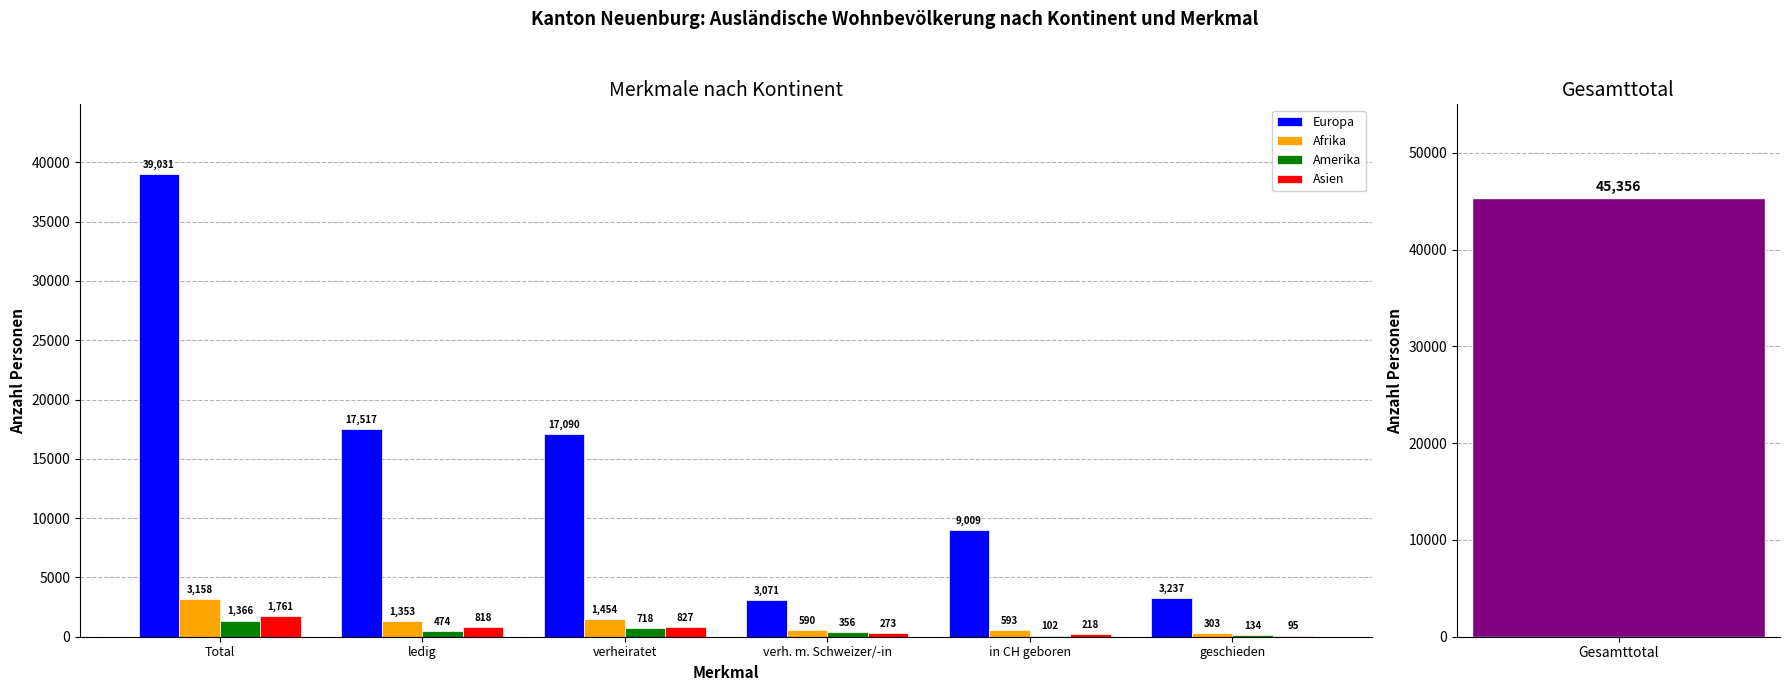

Reading left to right, list all the values displayed in this chart.

Europa: 39031	17517	17090	3071	9009	3237
Afrika: 3158	1353	1454	590	593	303
Amerika: 1366	474	718	356	102	134
Asien: 1761	818	827	273	218	95